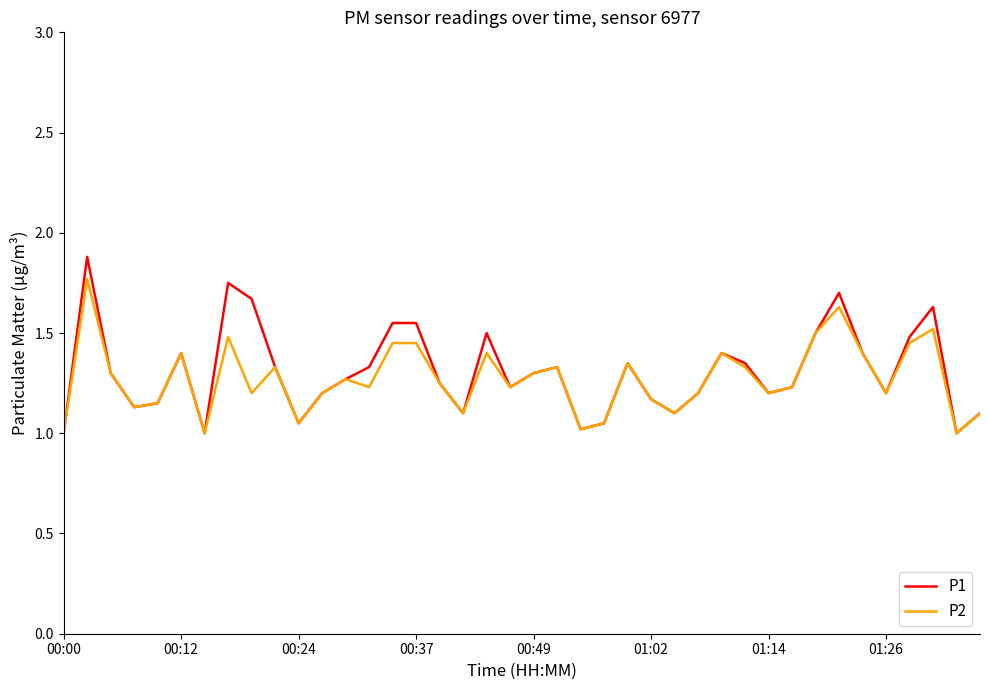

What is the smallest value displayed?

1.0